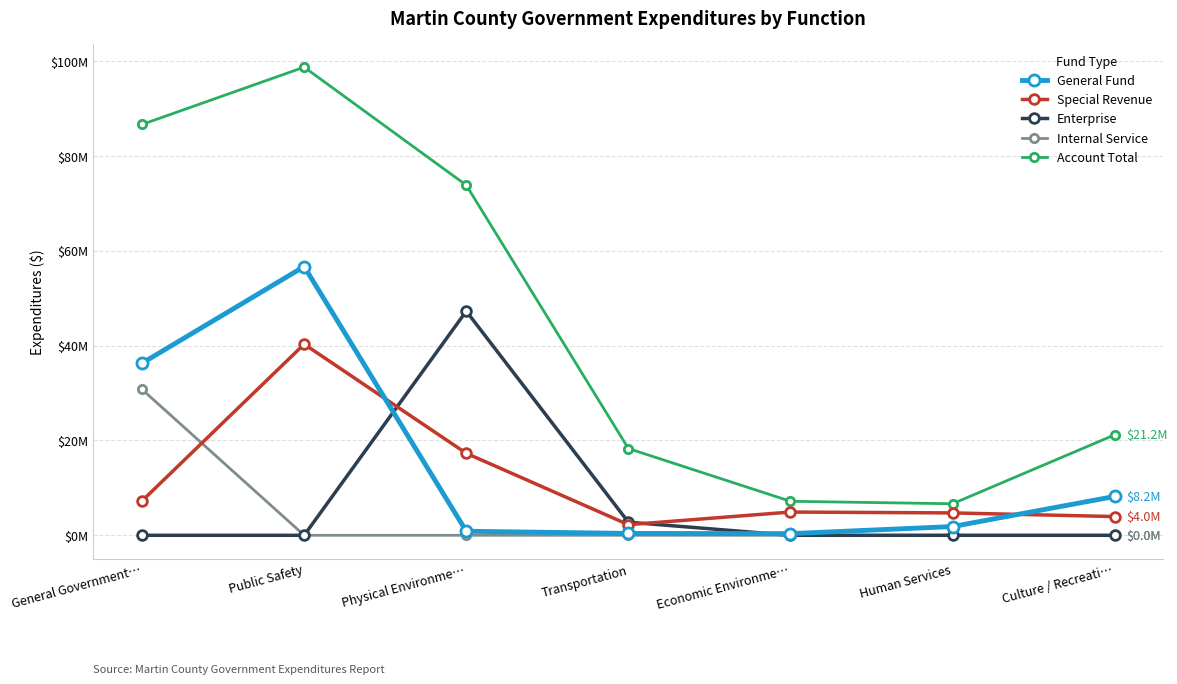

Reading left to right, what are all the values shown in this chart?

General Fund: 36282472	56652572	850967	391868	348215	1843607	8190383
Special Revenue: 7259120	40291990	17284477	2242720	4900076	4720561	3950296
Enterprise: 0	0	47251619	2764024	0	0	0
Internal Service: 30745549	0	0	0	0	0	0
Account Total: 86607895	98688285	73802201	18291588	7170404	6647773	21176435